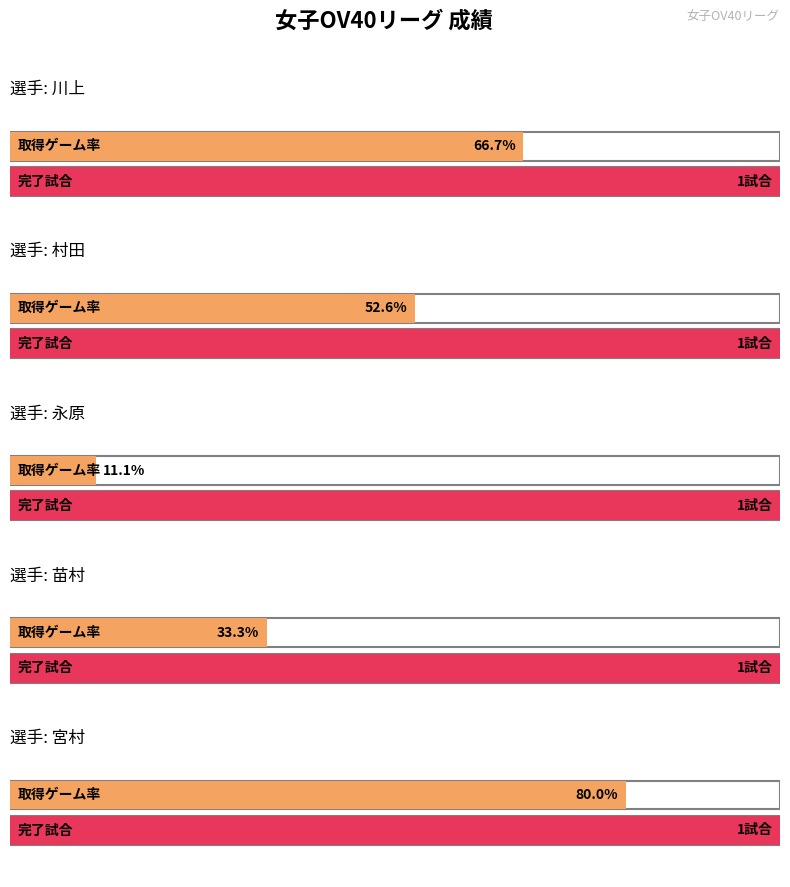

How many values in 完了試合 are above zero?

5